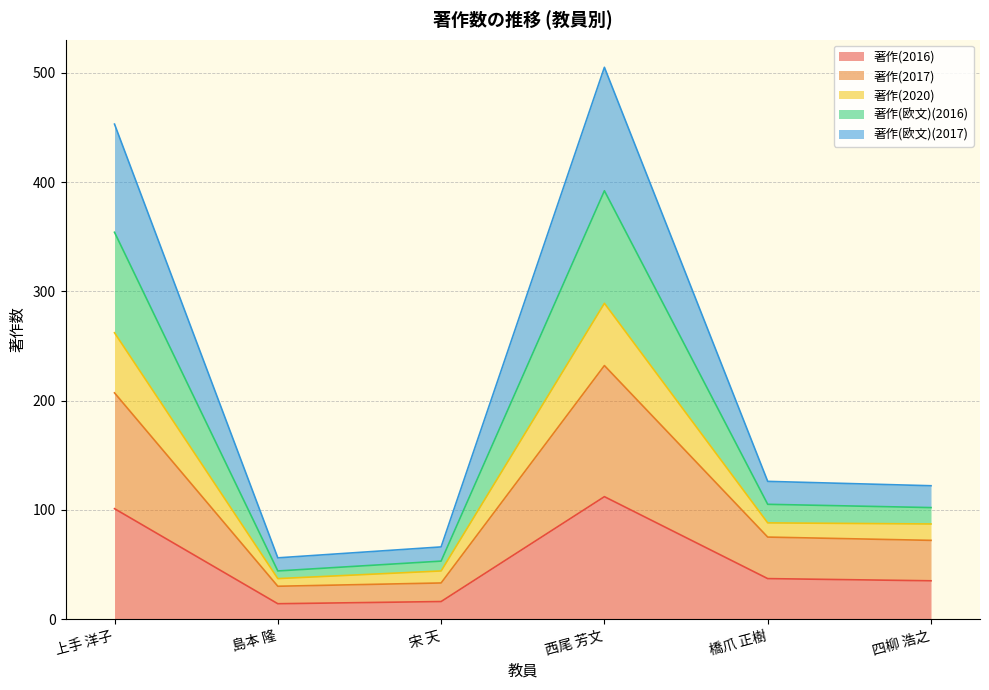

Does the chart display data point markers on the line(s)?

No